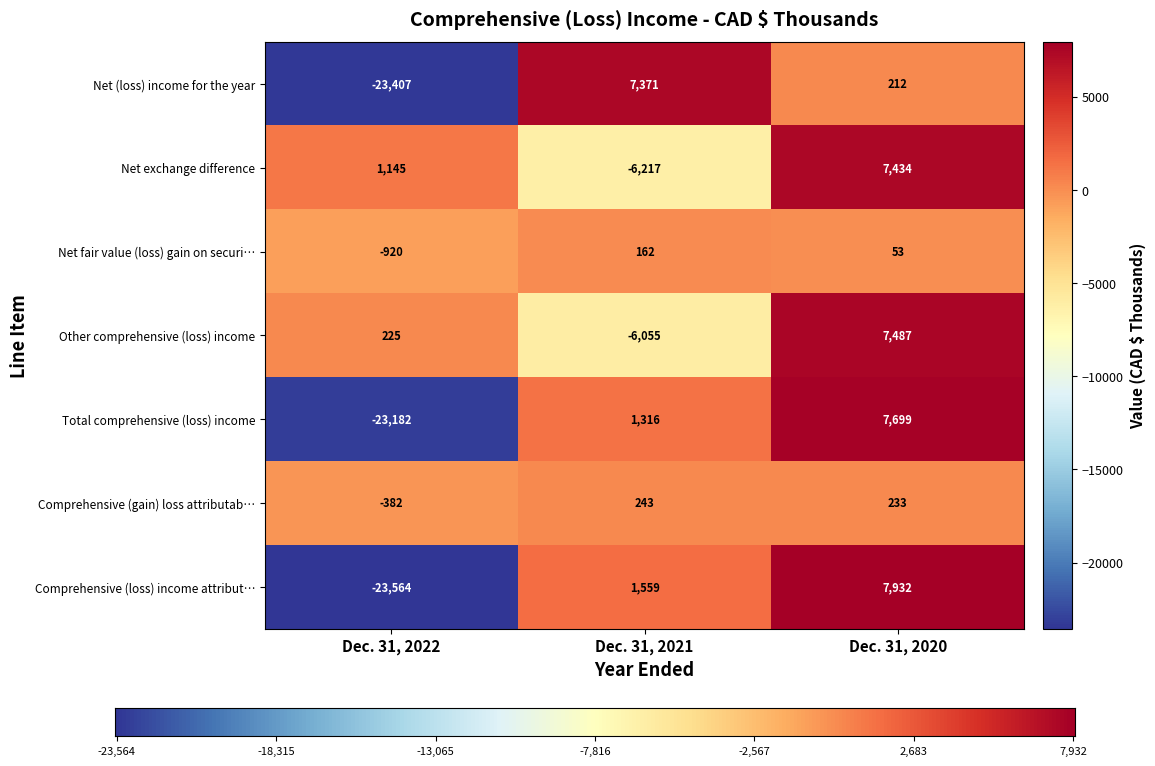

Which series has the largest range (max minus min)?

Comprehensive (loss) income attributable to parent